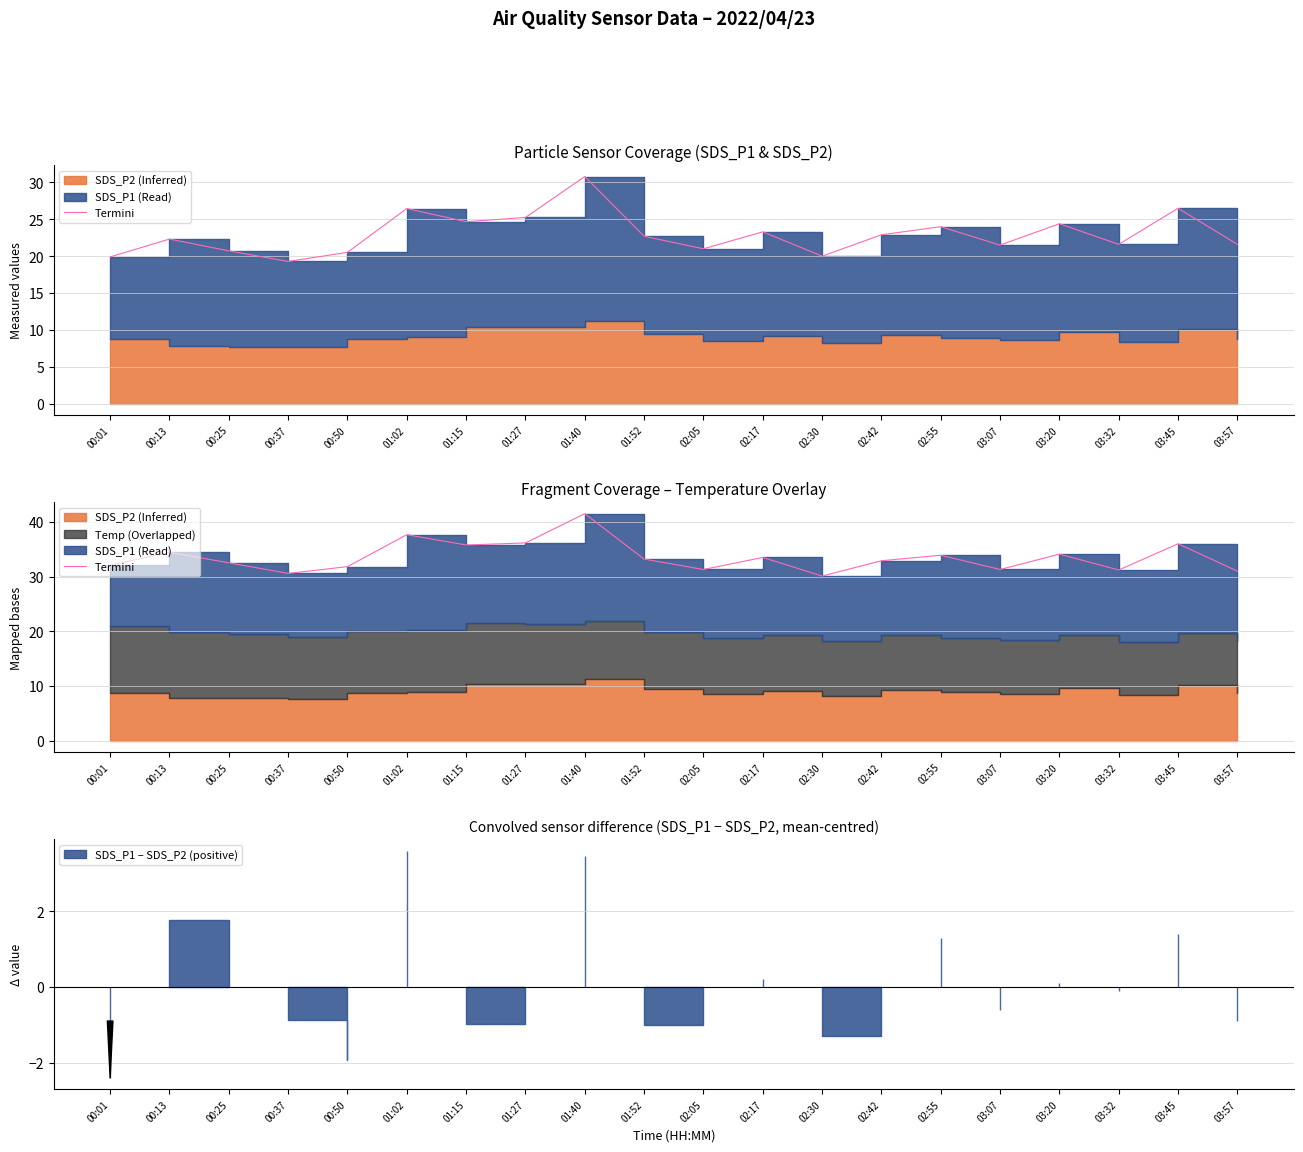

Rank the categories by value from lowest to highest.

02:30, 00:37, 03:57, 03:32, 03:07, 02:05, 00:50, 00:01, 00:25, 02:42, 01:52, 02:17, 02:55, 03:20, 00:13, 01:15, 03:45, 01:27, 01:02, 01:40